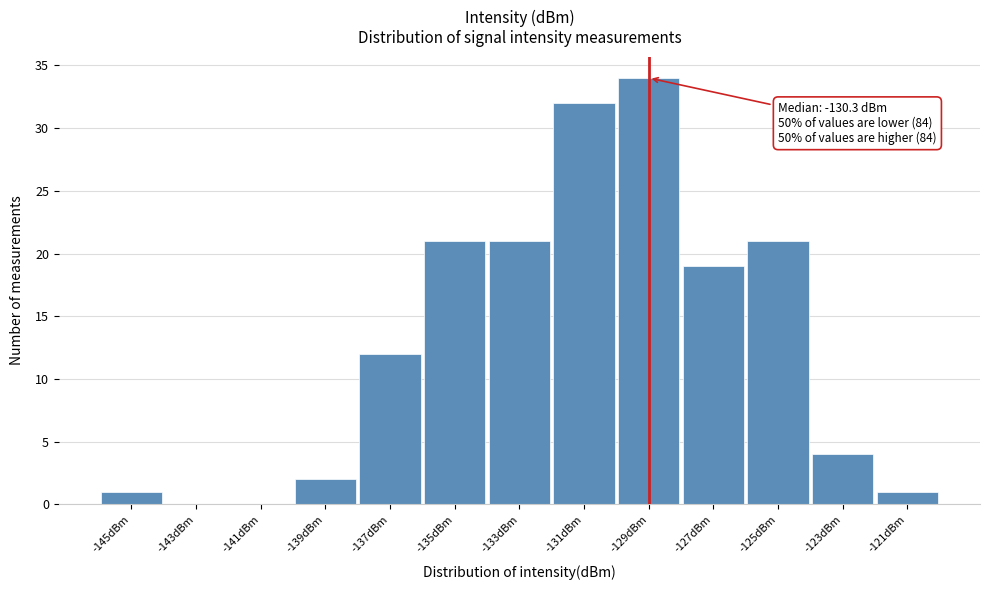

Which range on the x-axis has the tallest bar?

-130 to -128